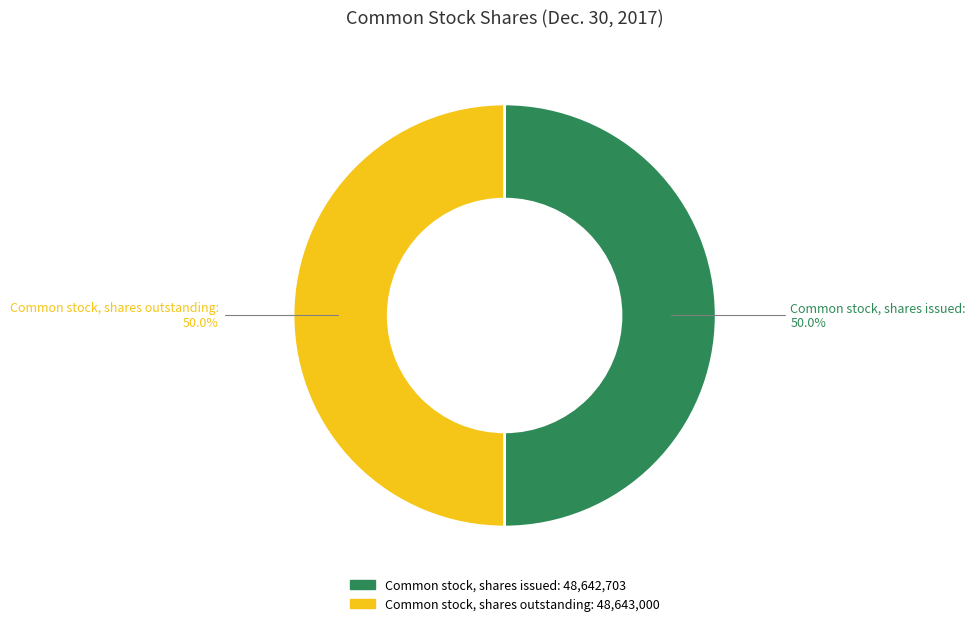

Approximately how many times larger is the value at Common stock, shares outstanding compared to Common stock, shares issued?

1.0